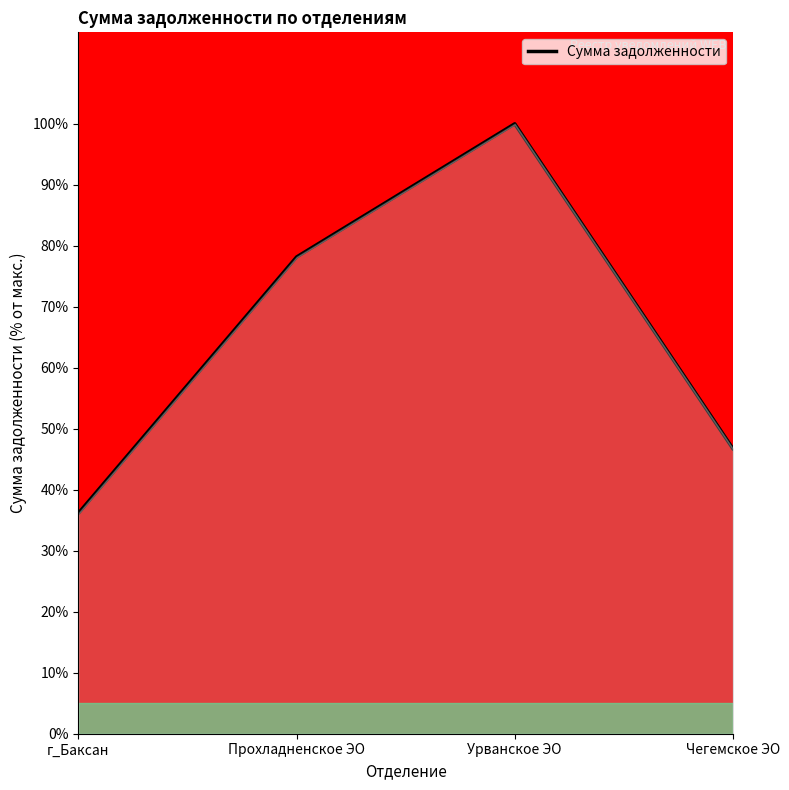

What value does the data have at г_Баксан?

36.2